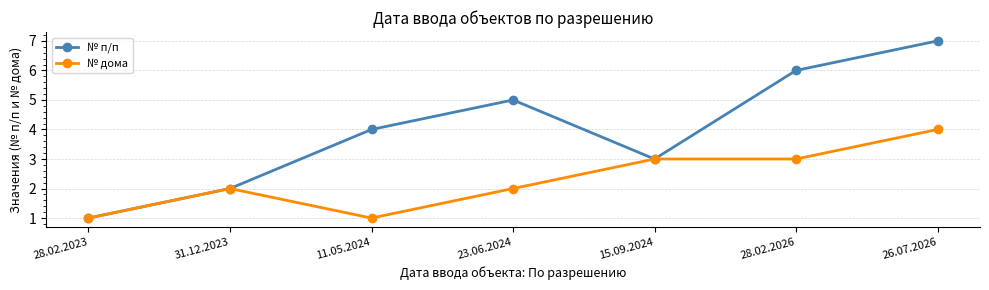

Read the № п/п value at 28.02.2023.

1